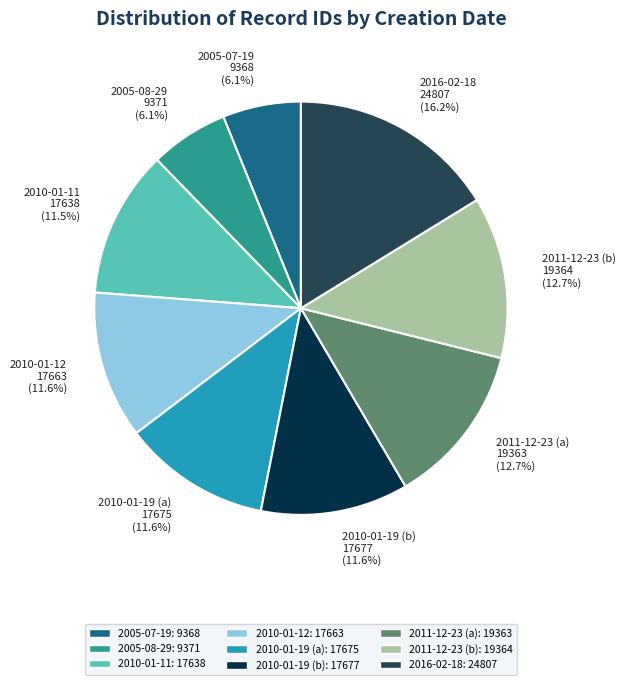

Approximately how many times larger is the value at 2010-01-19 (b) compared to 2005-07-19?

1.9